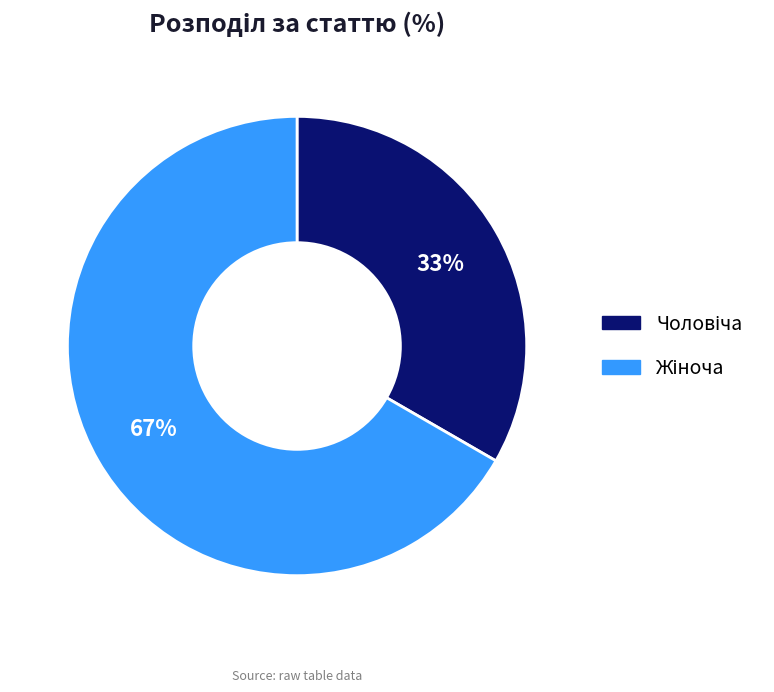

How many slices are in this pie chart?

2